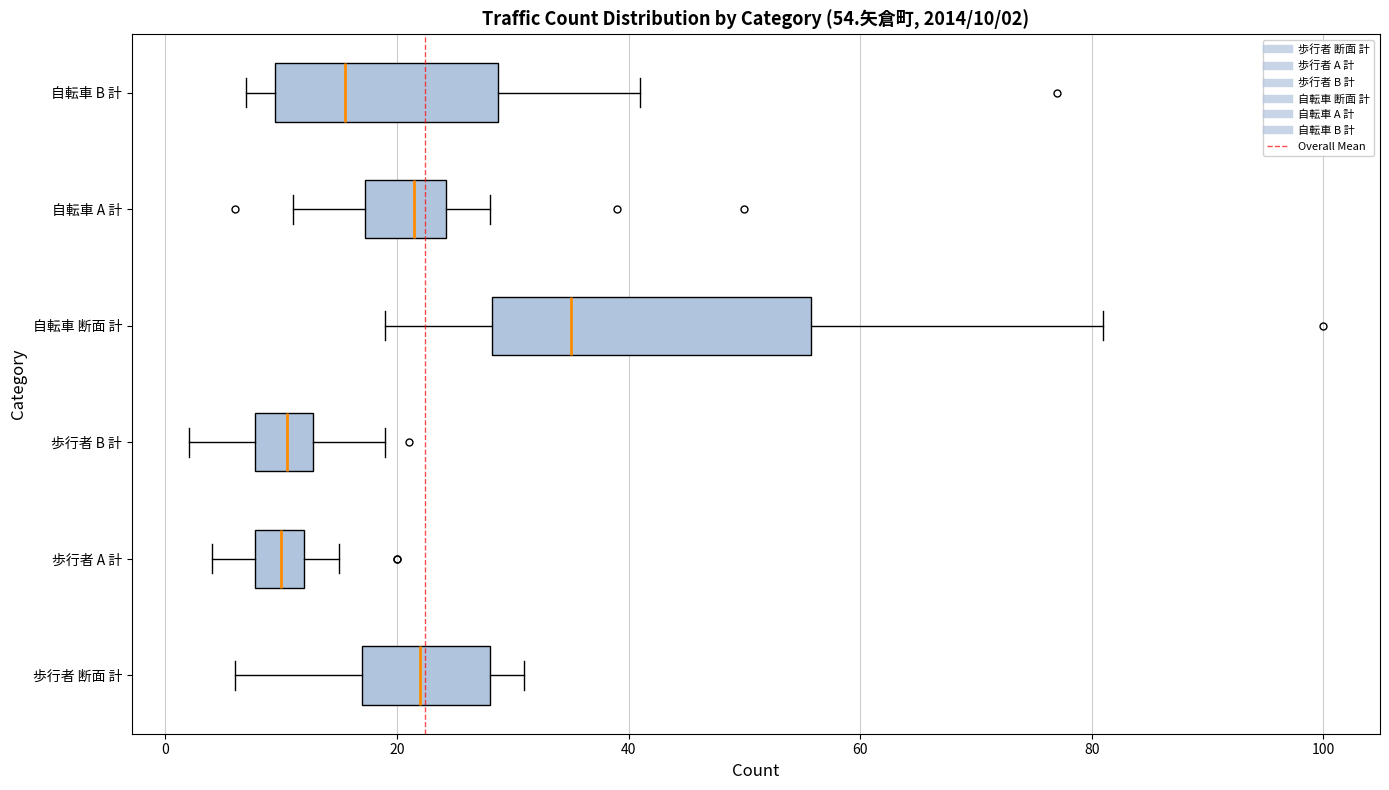

Comparing the boxes themselves (not the whiskers), which one is the widest?

自転車 断面 計